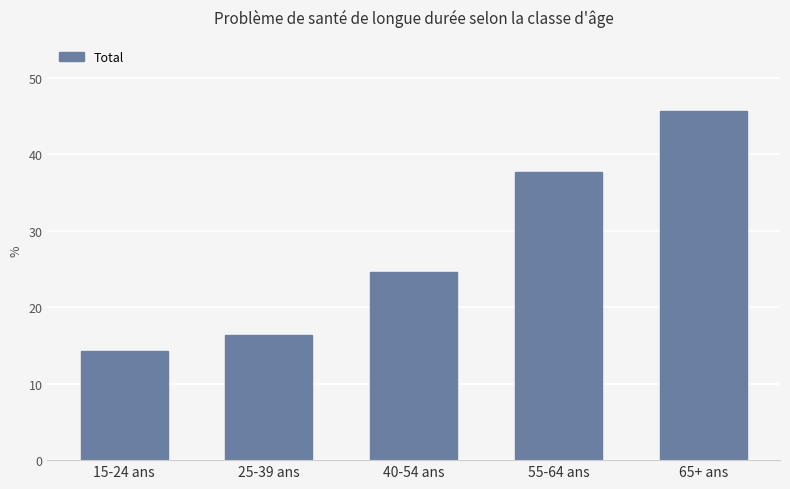

How many bars are there in total?

5